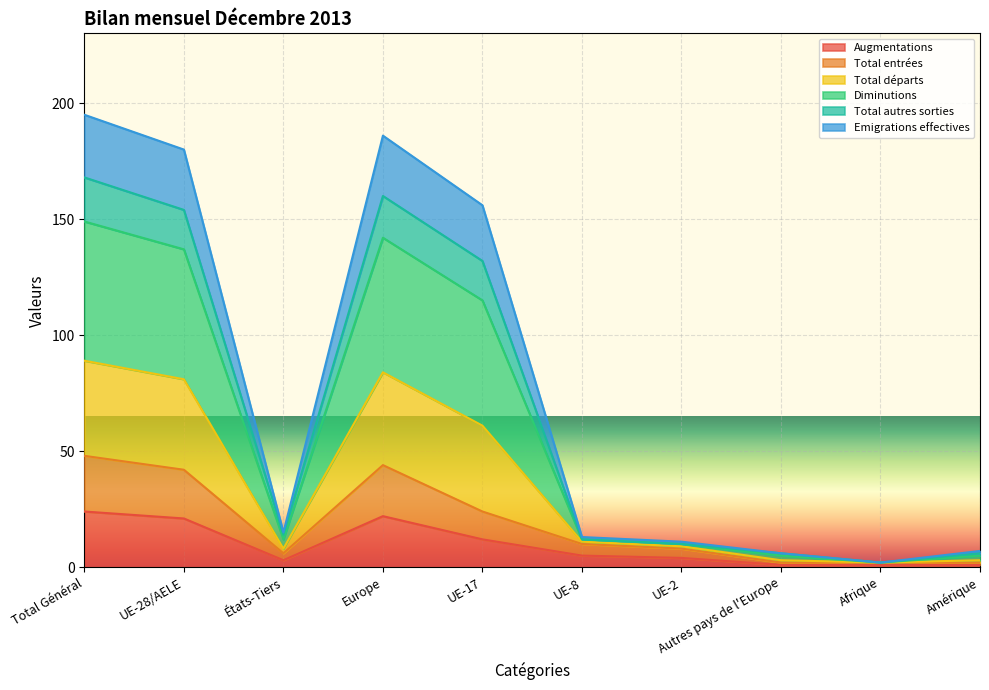

Is it true that Total entrées equals 44 at Europe?

True